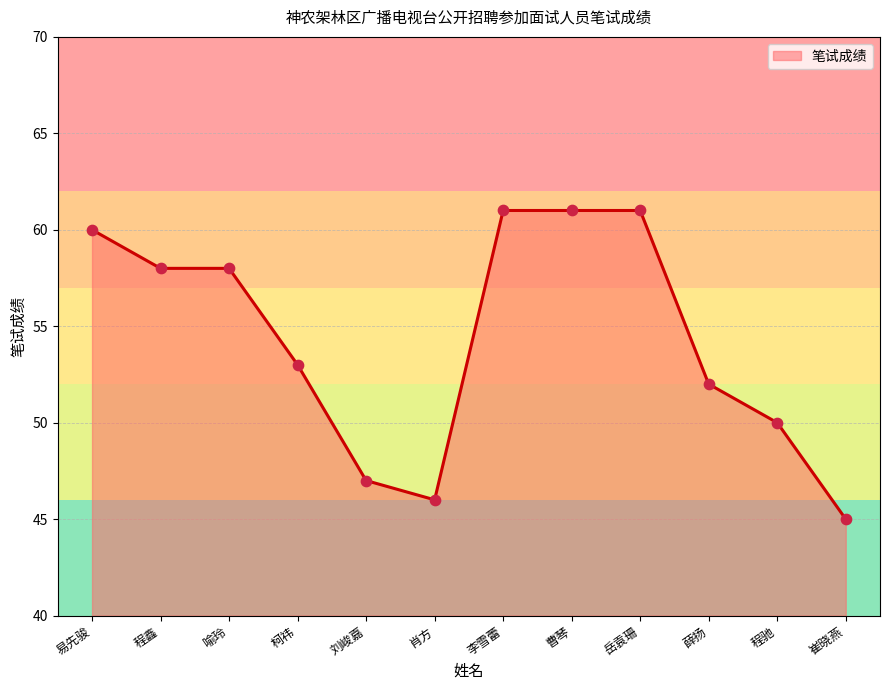

Between 肖方 and 岳袁珊, which is larger?

岳袁珊